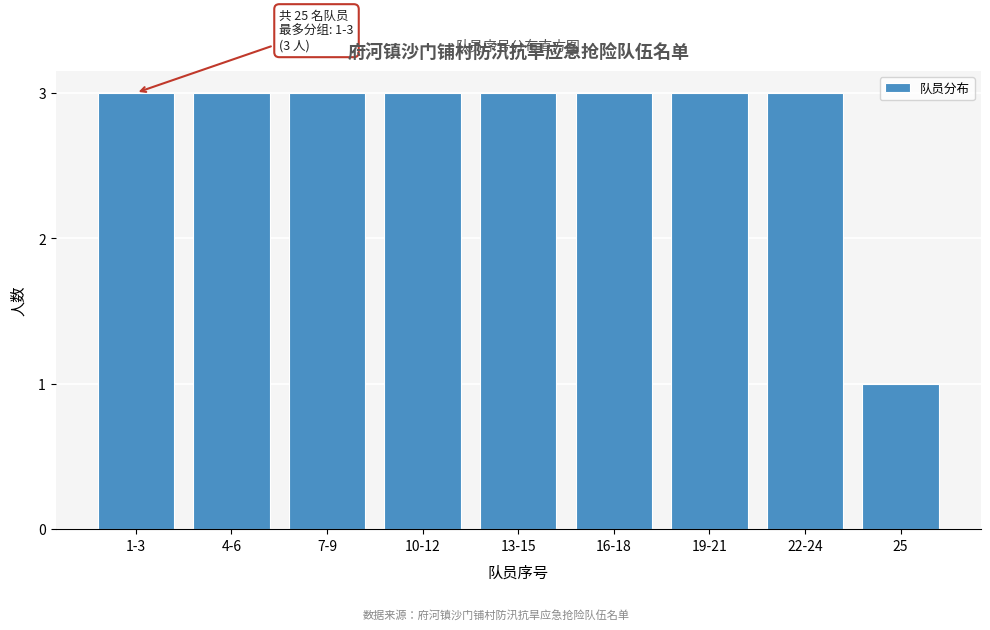

Reading right to left, what are all the values shown in this chart?

25=1	22-24=3	19-21=3	16-18=3	13-15=3	10-12=3	7-9=3	4-6=3	1-3=3